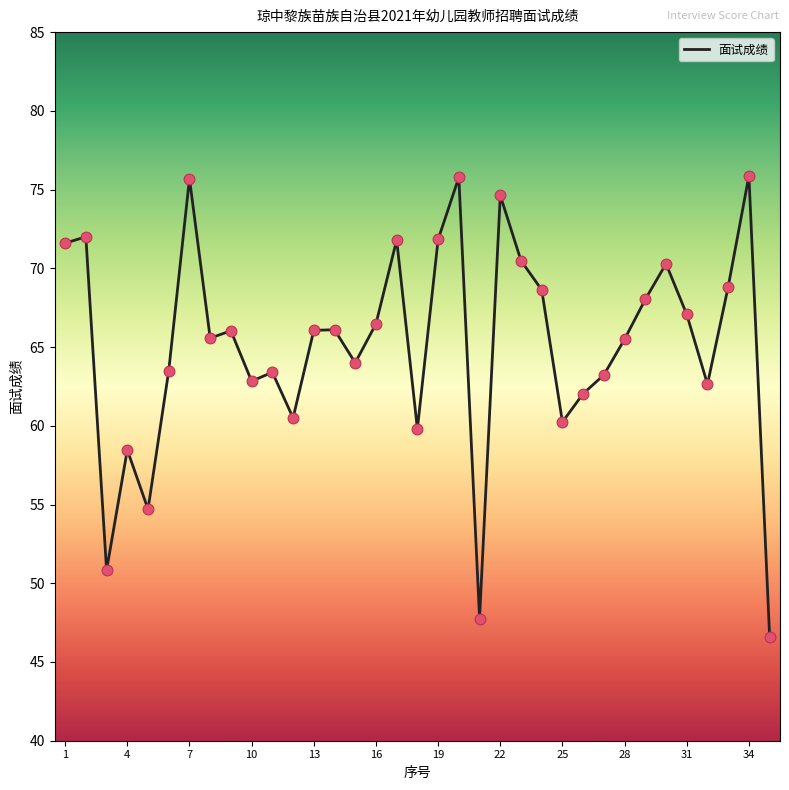

What is the maximum value shown in the chart?

75.9